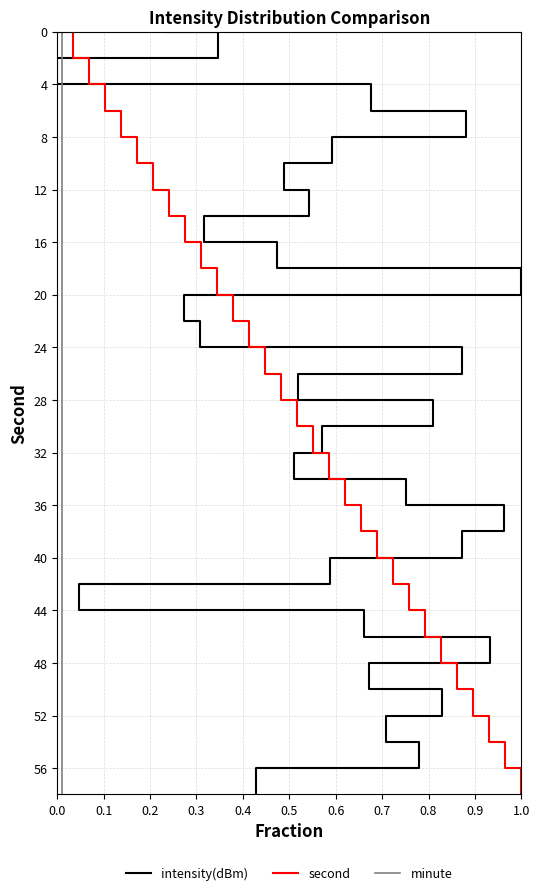

True or false: second and minute intersect in this chart.

False